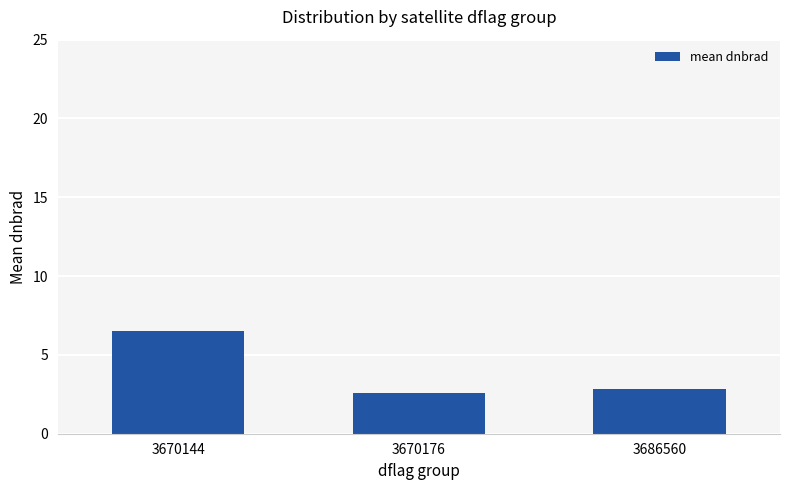

What is the greatest value displayed?

6.5